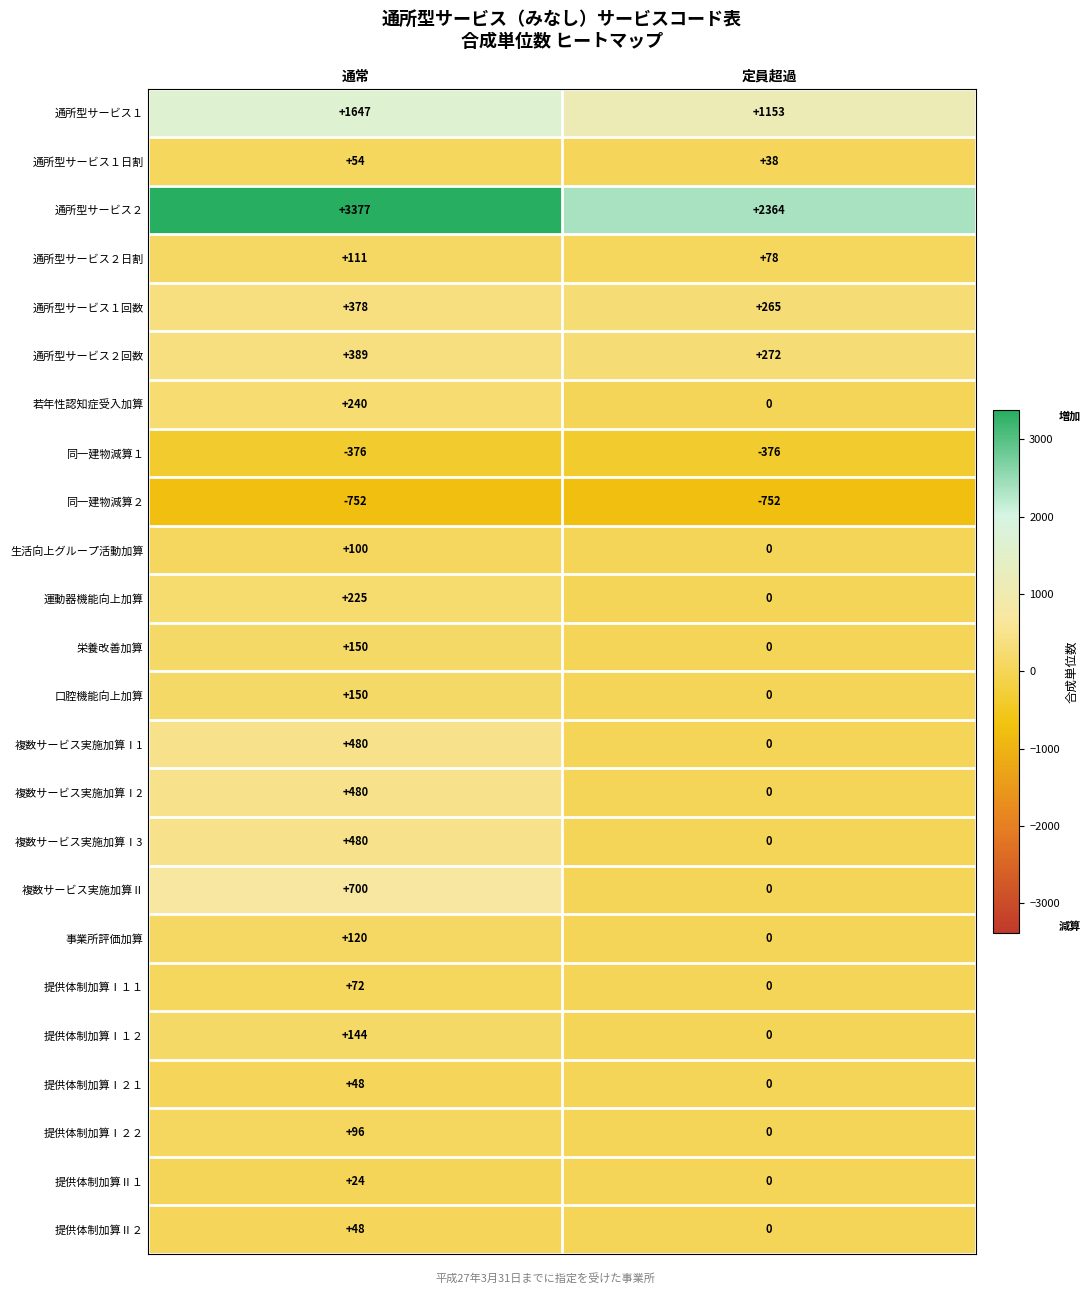

Which series changed the most between 通常 and 定員超過?

通所型サービス２